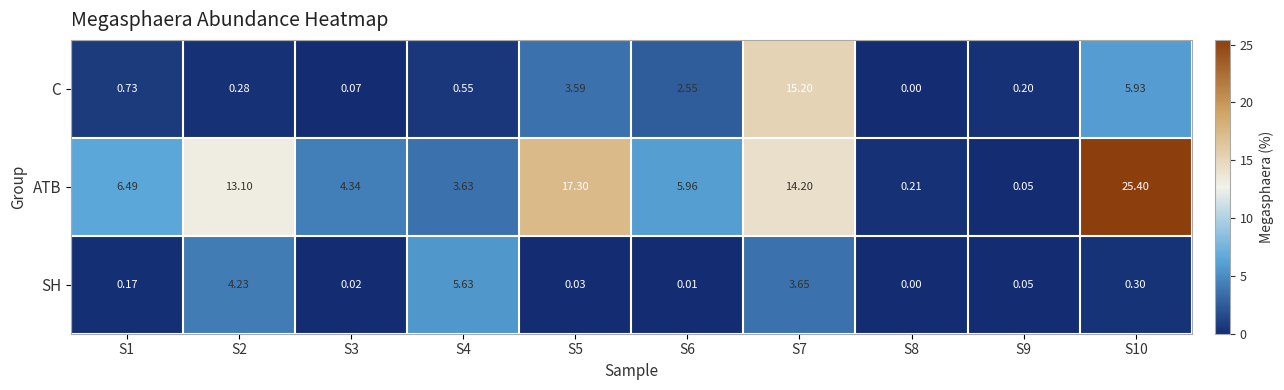

How many categories are shown in the chart?

10